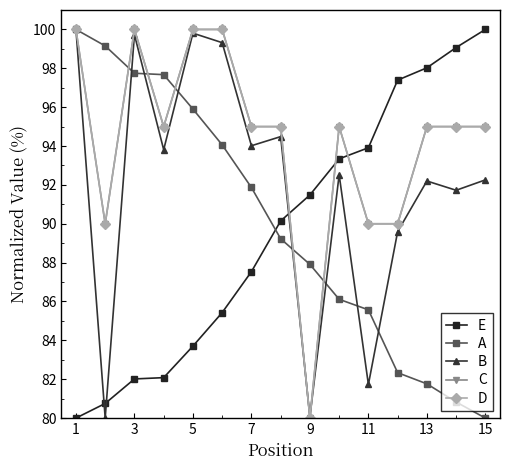

How many lines are shown in the chart?

5